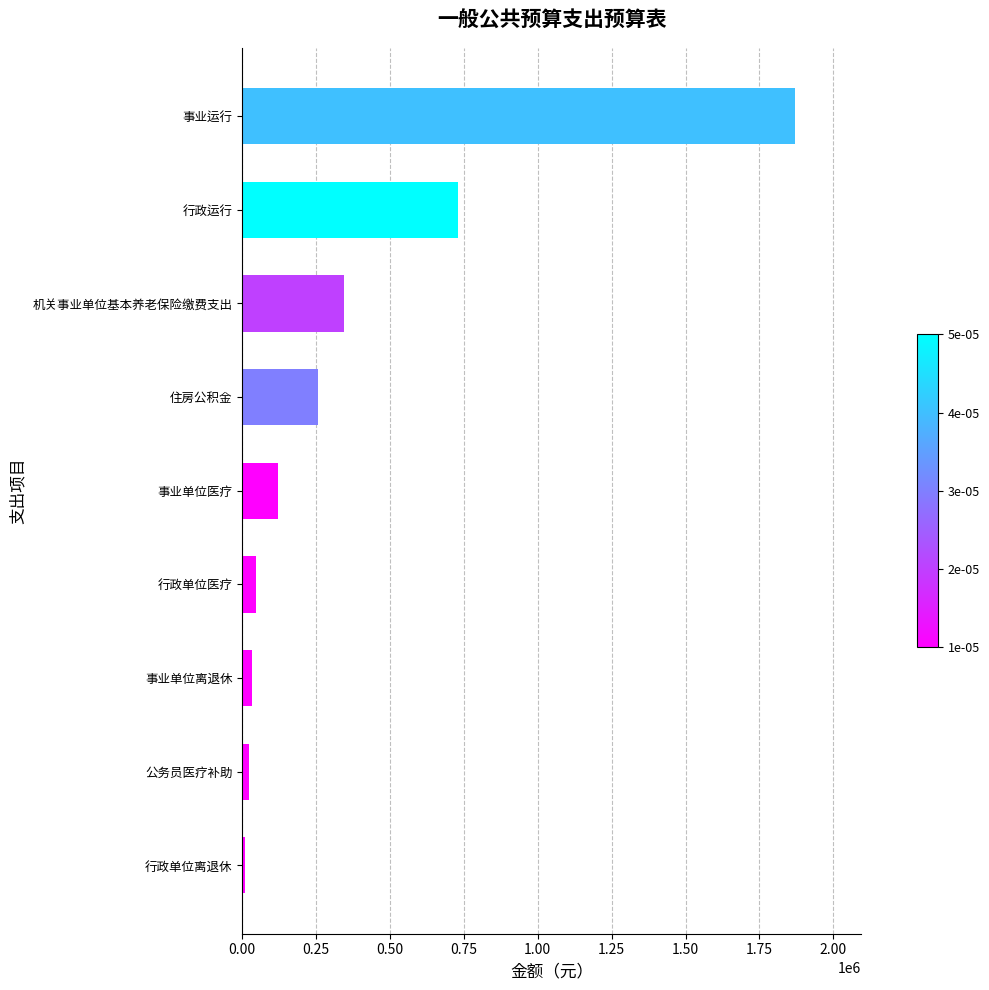

True or false: the data shows 359725.7 at 行政运行.

False